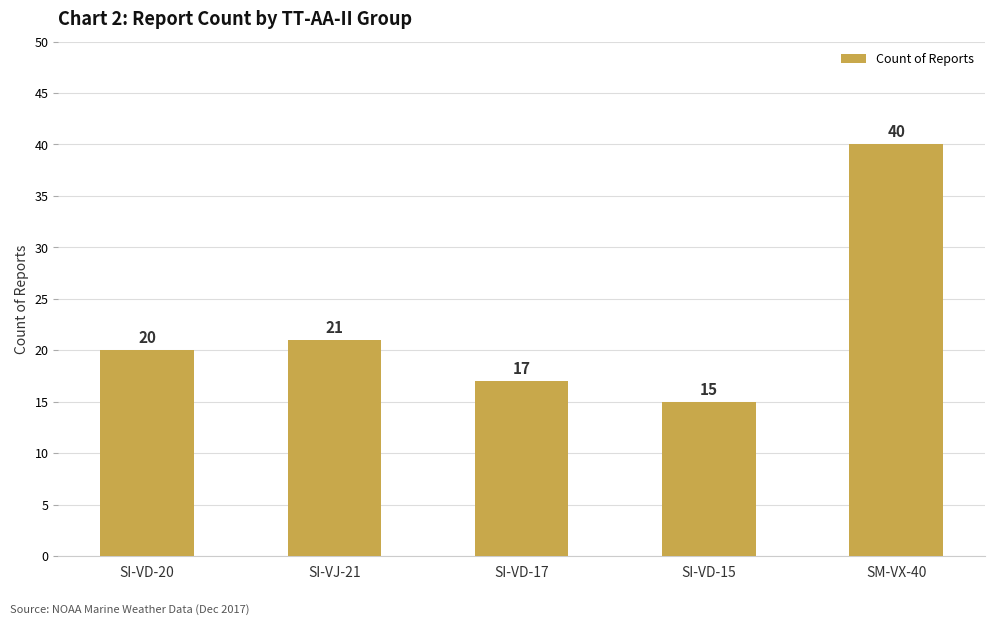

List the labels in order of value, largest first.

SM-VX-40, SI-VJ-21, SI-VD-20, SI-VD-17, SI-VD-15